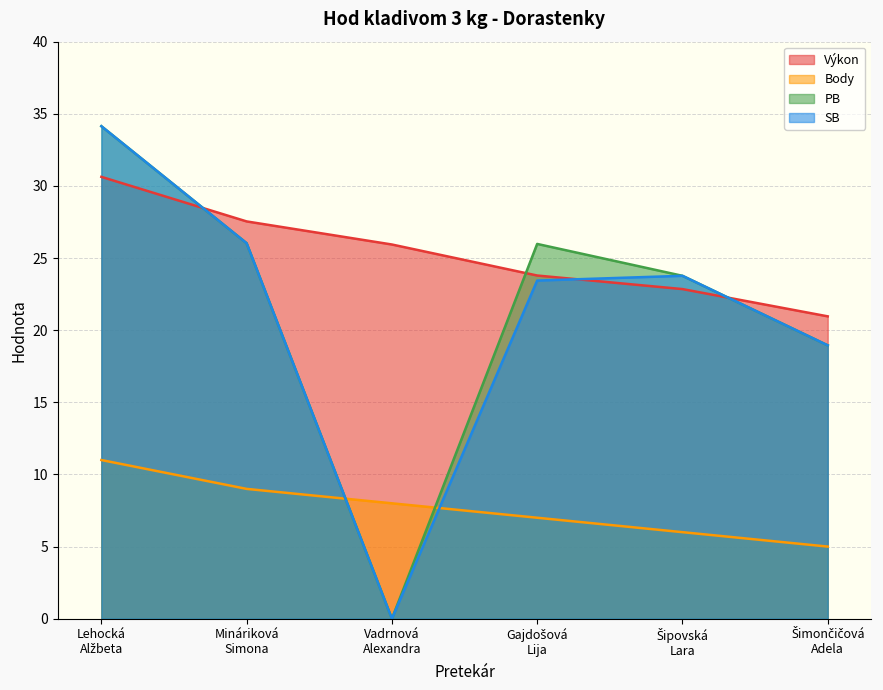

What are all the series names shown in the legend?

Výkon, Body, PB, SB